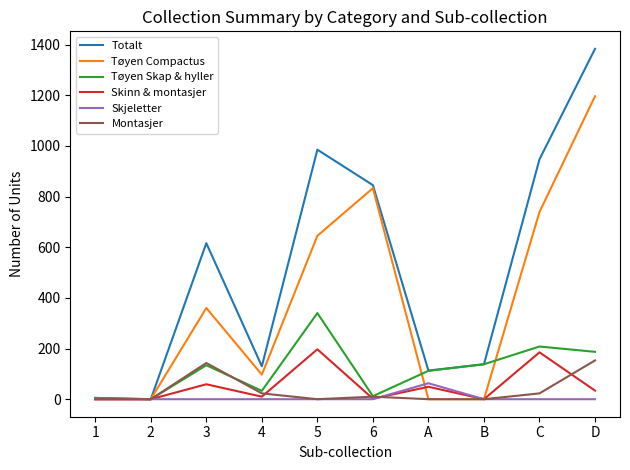

What is the maximum value for Skjeletter?

63